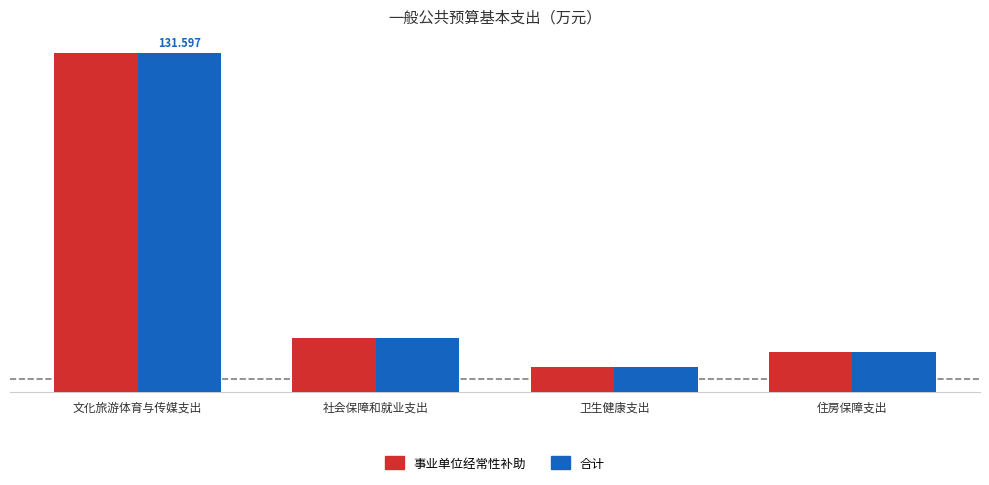

List the labels in order of 合计 value, largest first.

文化旅游体育与传媒支出, 社会保障和就业支出, 住房保障支出, 卫生健康支出